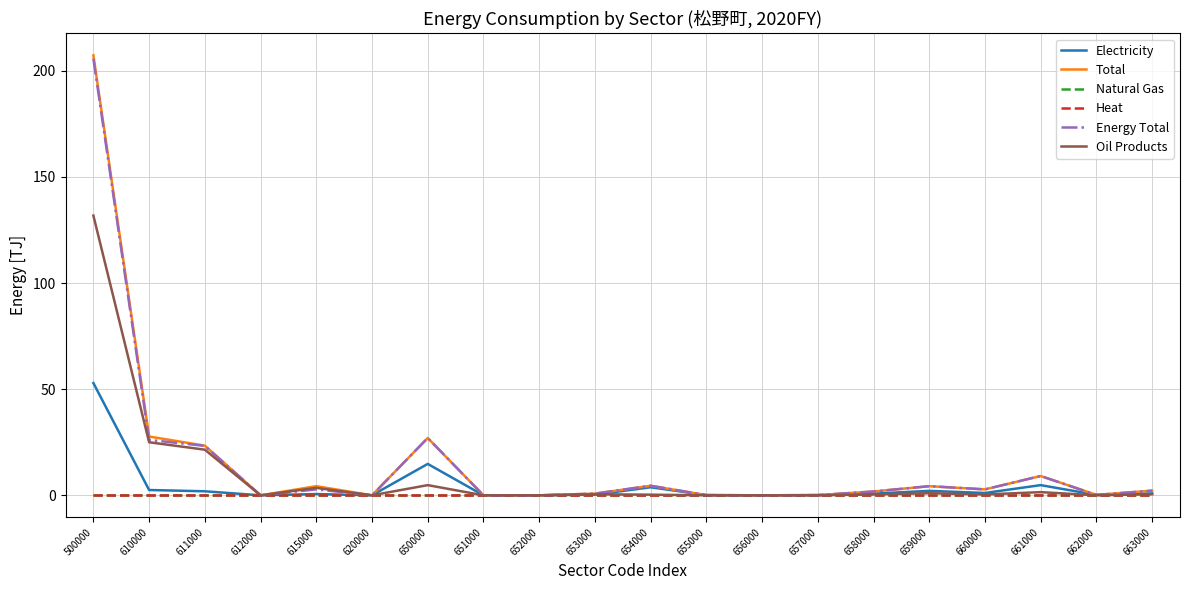

Reading right to left, what are all the values shown in this chart?

Electricity: 663000=0.9	662000=0.2	661000=4.8	660000=1.1	659000=2.1	658000=0.8	657000=0.1	656000=0.0	655000=0.1	654000=3.8	653000=0.3	652000=0.0	651000=0.0	650000=14.8	620000=0.0	615000=0.6	612000=0.0	611000=1.9	610000=2.5	500000=52.9
Total: 663000=2.2	662000=0.2	661000=9.1	660000=2.8	659000=4.3	658000=1.8	657000=0.1	656000=0.0	655000=0.1	654000=4.5	653000=0.8	652000=0.0	651000=0.0	650000=27.0	620000=0.0	615000=4.3	612000=0.0	611000=23.4	610000=27.7	500000=207.3
Natural Gas: 663000=0.0	662000=0.0	661000=0.0	660000=0.0	659000=0.0	658000=0.0	657000=0.0	656000=0.0	655000=0.0	654000=0.0	653000=0.0	652000=0.0	651000=0.0	650000=0.0	620000=0.0	615000=0.0	612000=0.0	611000=0.0	610000=0.0	500000=0.0
Heat: 663000=0.0	662000=0.0	661000=0.0	660000=0.0	659000=0.0	658000=0.0	657000=0.0	656000=0.0	655000=0.0	654000=0.0	653000=0.0	652000=0.0	651000=0.0	650000=0.0	620000=0.0	615000=0.0	612000=0.0	611000=0.0	610000=0.0	500000=0.0
Energy Total: 663000=2.2	662000=0.2	661000=9.1	660000=2.8	659000=4.3	658000=1.8	657000=0.1	656000=0.0	655000=0.1	654000=4.5	653000=0.8	652000=0.0	651000=0.0	650000=27.0	620000=0.0	615000=2.8	612000=0.0	611000=23.3	610000=26.1	500000=205.7
Oil Products: 663000=0.5	662000=0.0	661000=1.5	660000=0.4	659000=1.0	658000=0.4	657000=0.0	656000=0.0	655000=0.0	654000=0.3	653000=0.5	652000=0.0	651000=0.0	650000=4.8	620000=0.0	615000=3.5	612000=0.0	611000=21.5	610000=25.0	500000=131.8